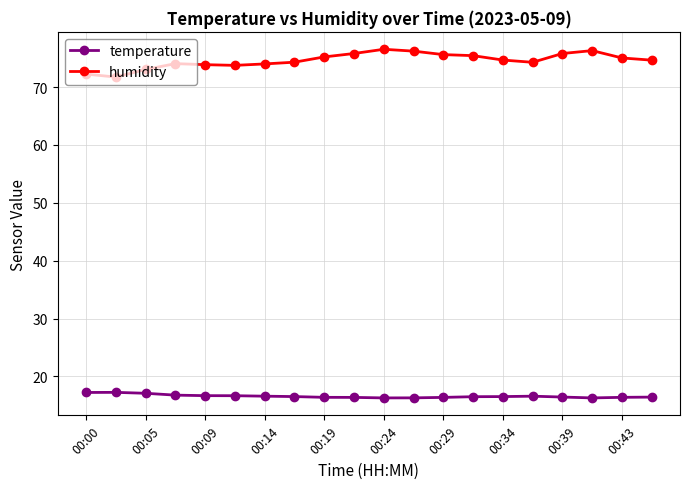

What is the minimum value shown in the chart?

16.3